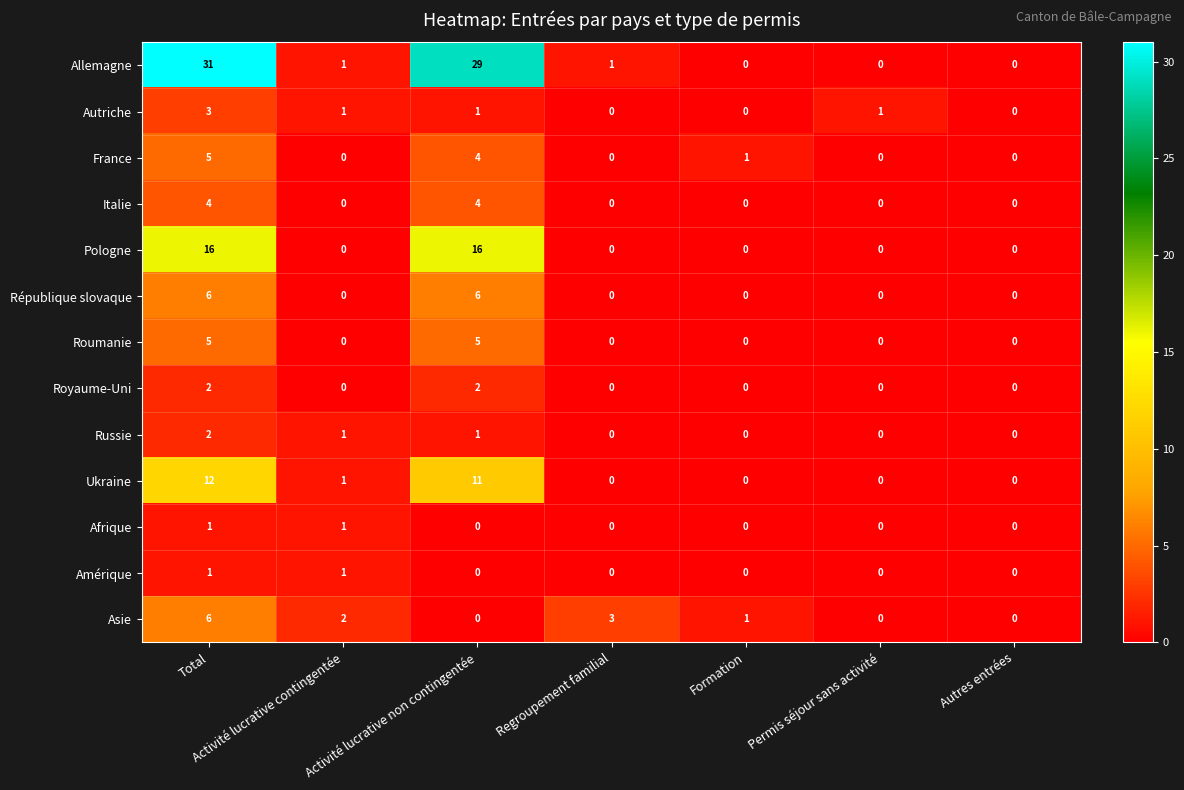

Is it true that Pologne equals 4 at Activité lucrative non contingentée?

False